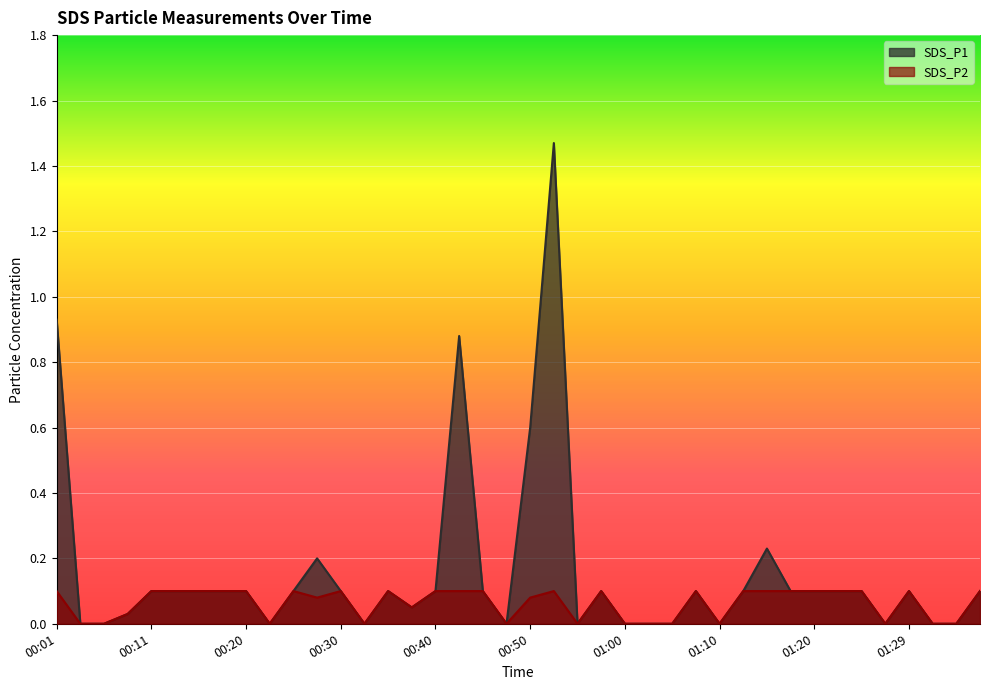

What is the sum of the SDS_P1 values at 00:50 and 01:20?

0.7